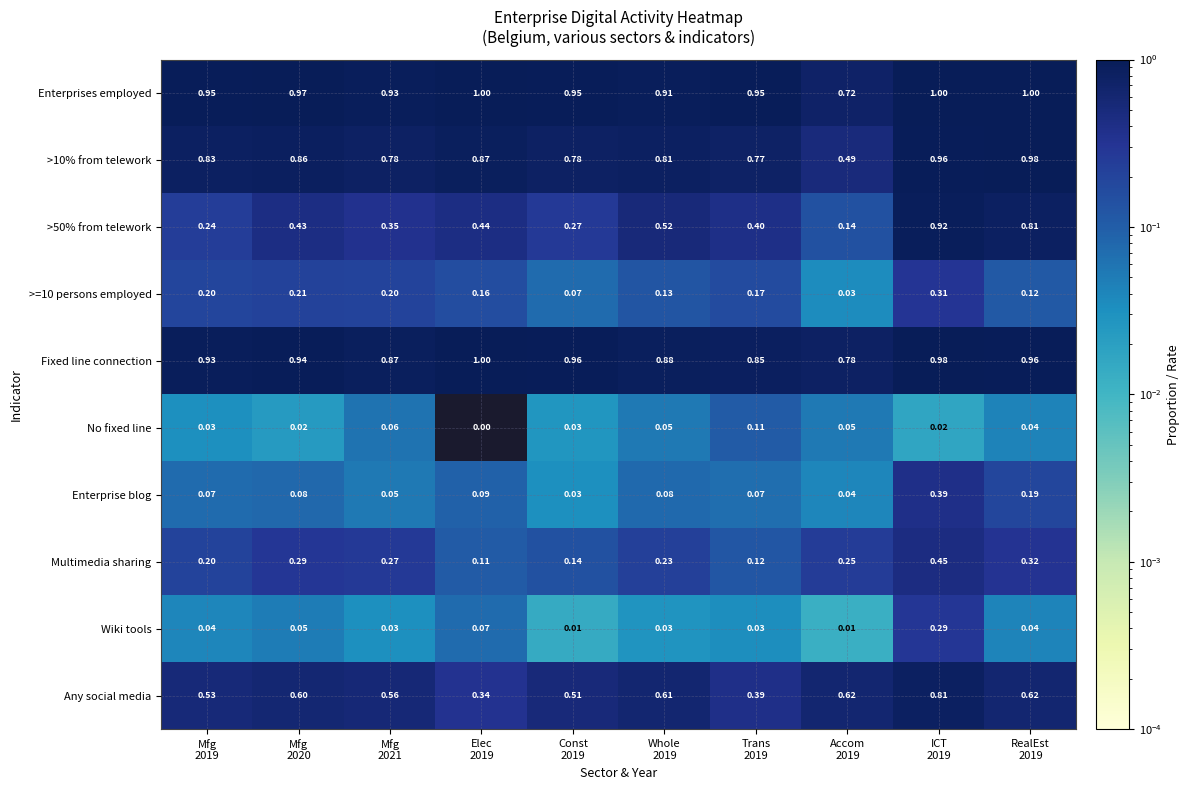

Which series has the largest total across all categories?

Enterprises employed